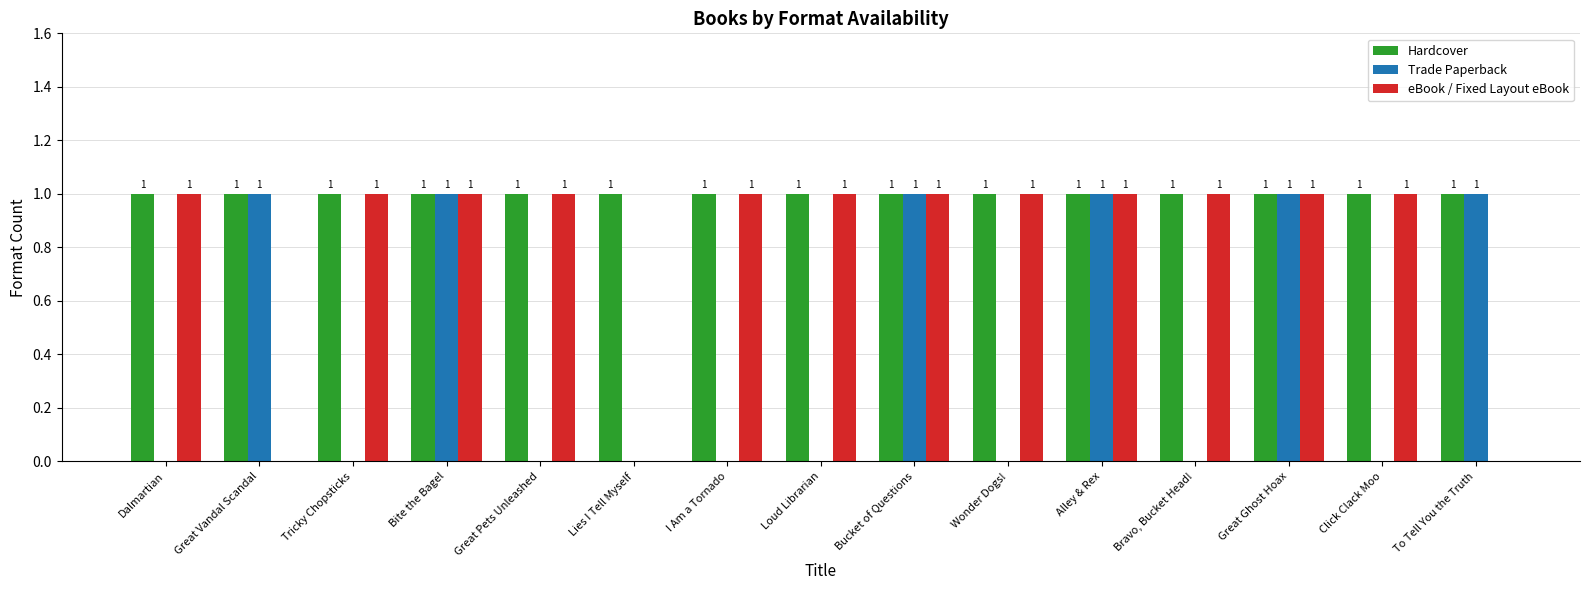

How many Trade Paperback values are between 0 and 1?

15